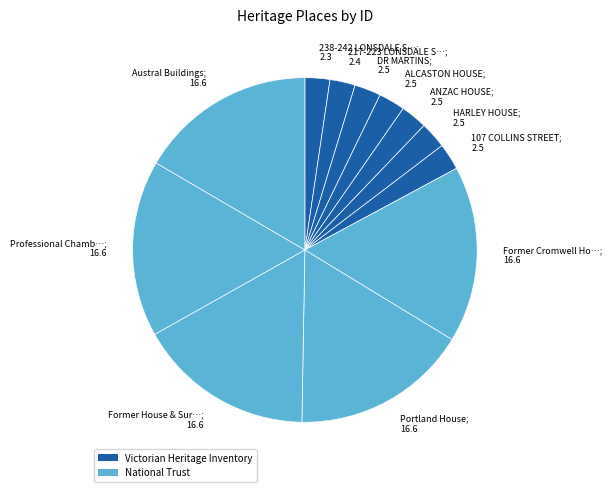

Does Portland House; 16.6 represent more than half of the total?

No